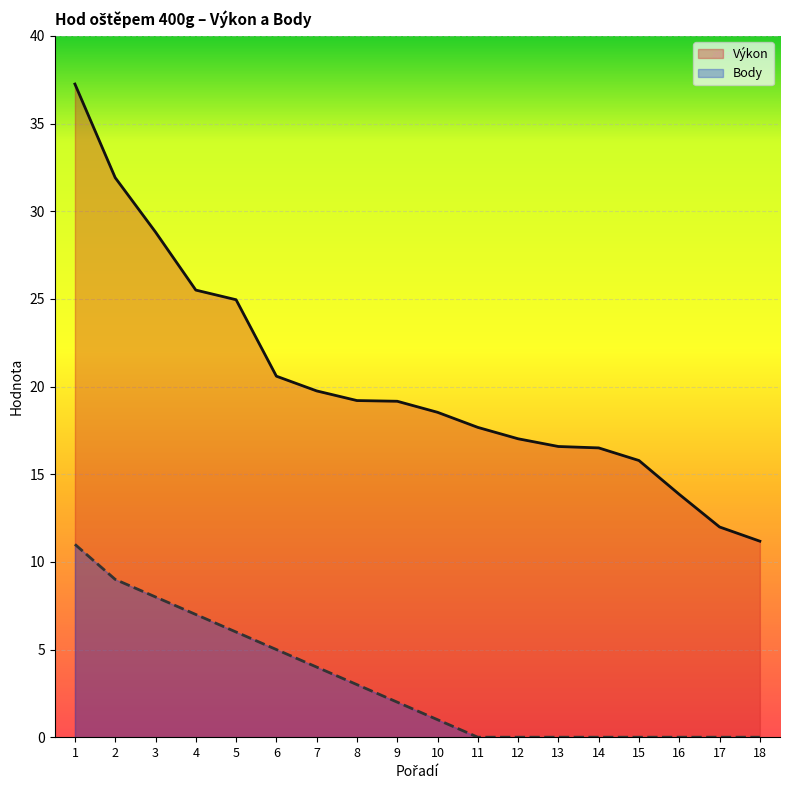

Which series has the largest range (max minus min)?

Výkon